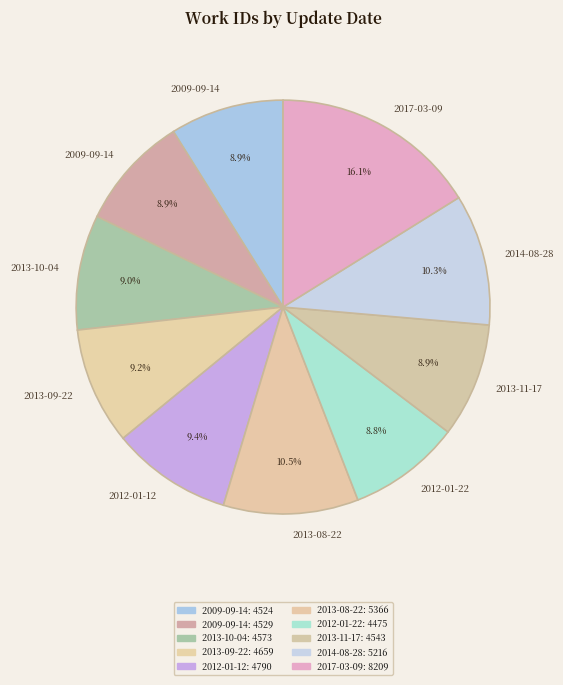

How many slices are in this pie chart?

10